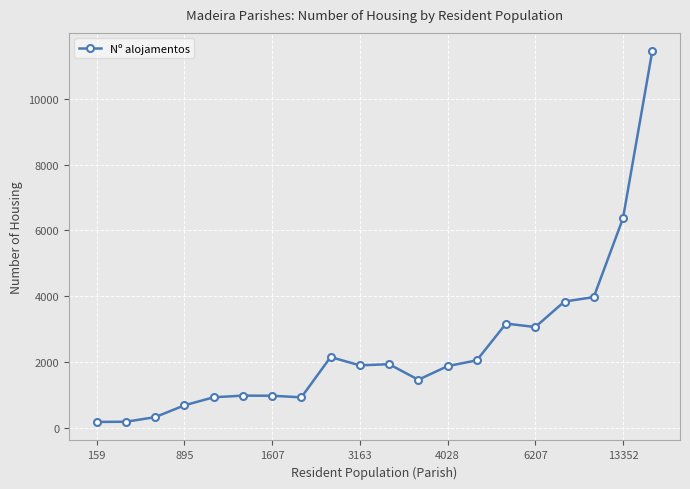

What is the minimum value shown in the chart?

187